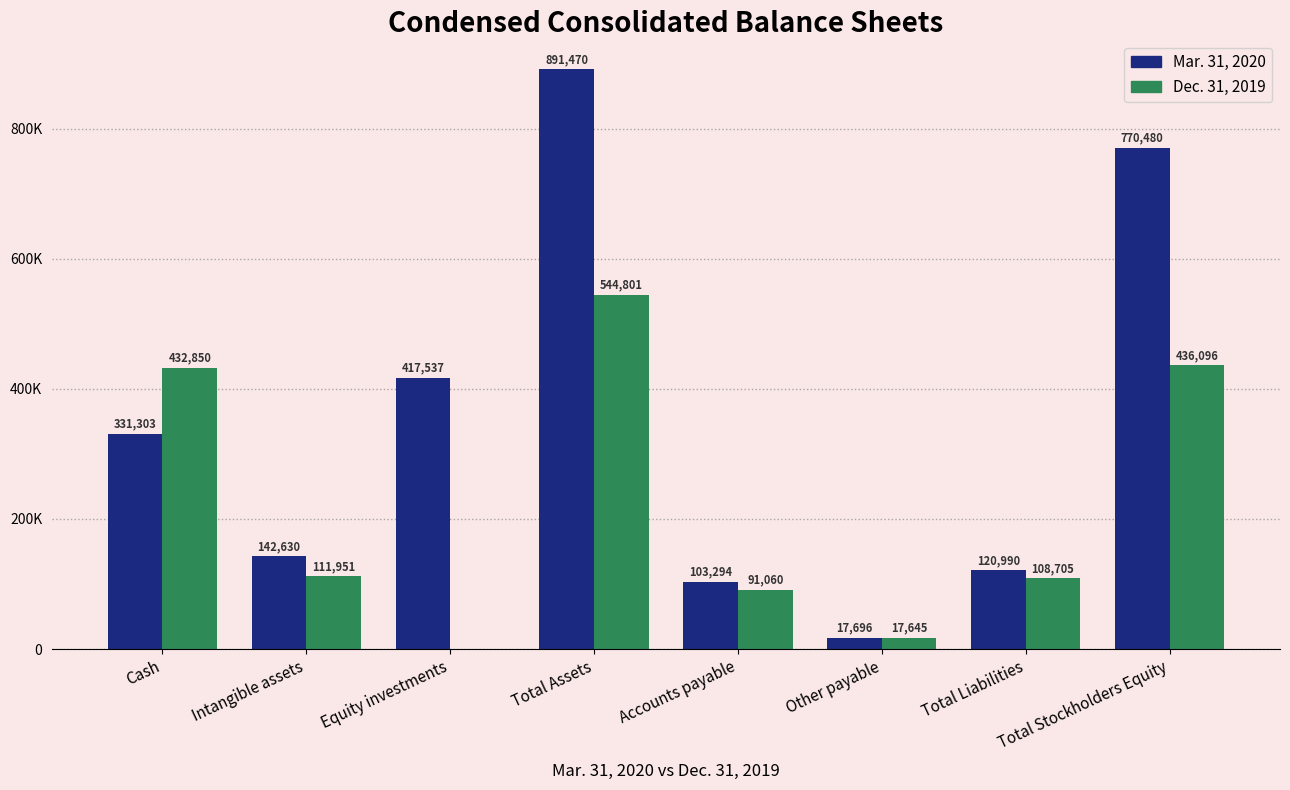

Is it true that Mar. 31, 2020 equals 26954 at Other payable?

False